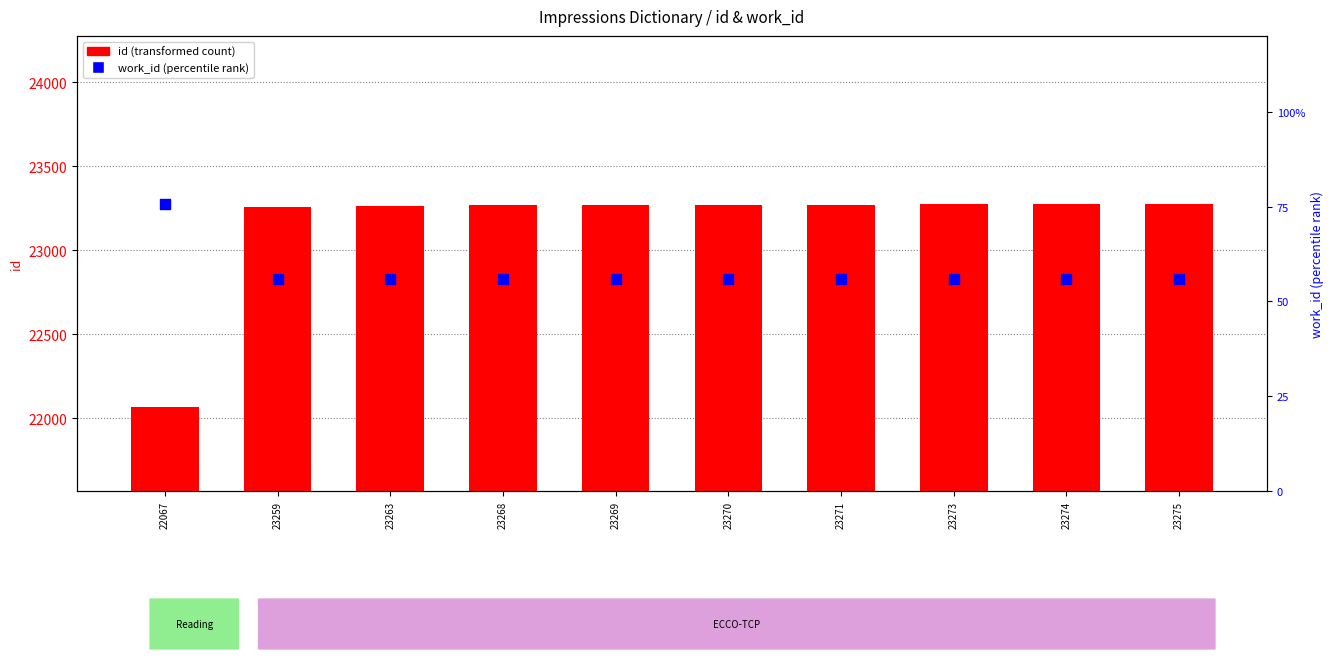

Which series reaches the maximum Y coordinate?

id (transformed count)